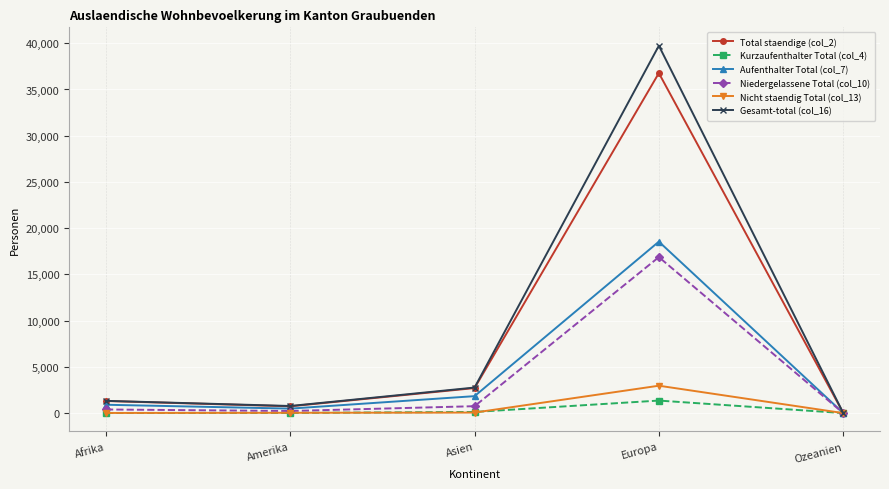

What is the sum of all Kurzaufenthalter Total (col_4) values?

1520